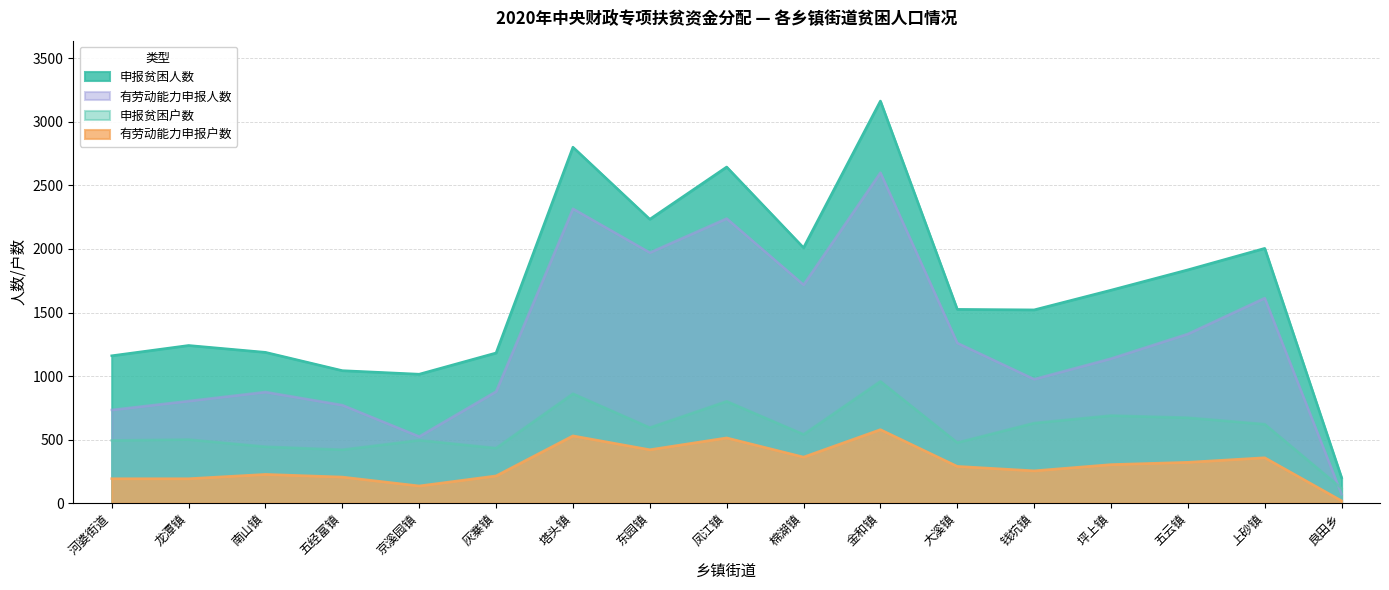

Which category has the lowest value across all series?

良田乡